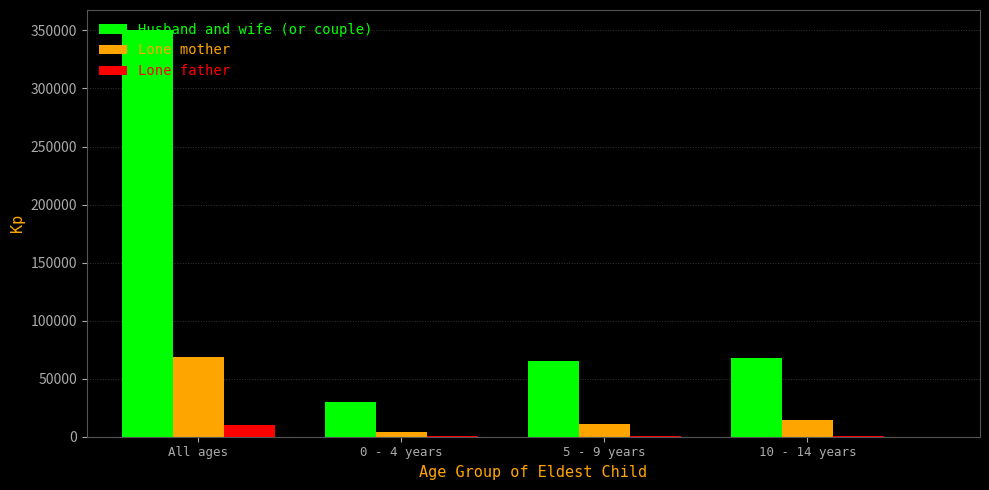

Which series changed the most between All ages and 10 - 14 years?

Husband and wife (or couple)